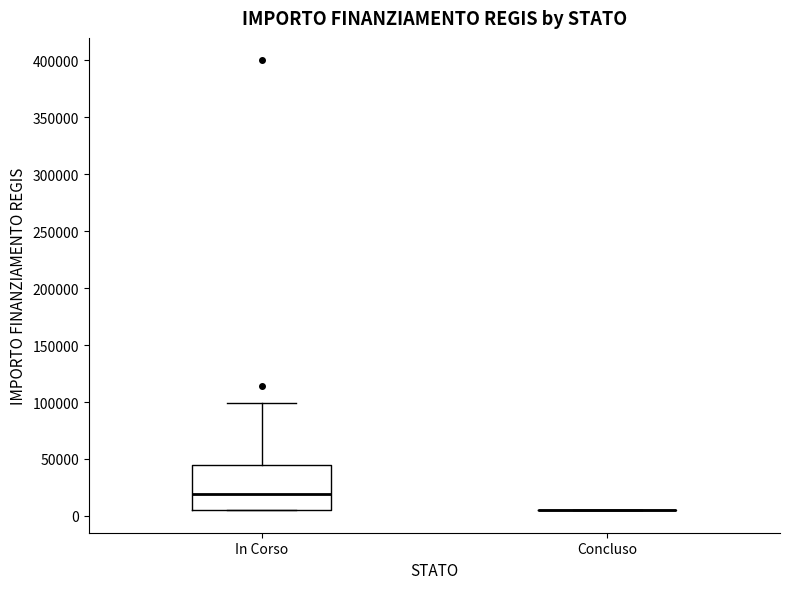

Reading left to right, transcribe this box plot: for each box, give where its median line is, the range the box spans, and where its two whiskers end, as read against the y-axis. The values are not printed on the chart, so give them approximately, as read against the axis.

In Corso: median 20000, box 5000 to 45000, whiskers 5000 to 100000
Concluso: box collapsed to a line at 5000, whiskers 5000 to 5000